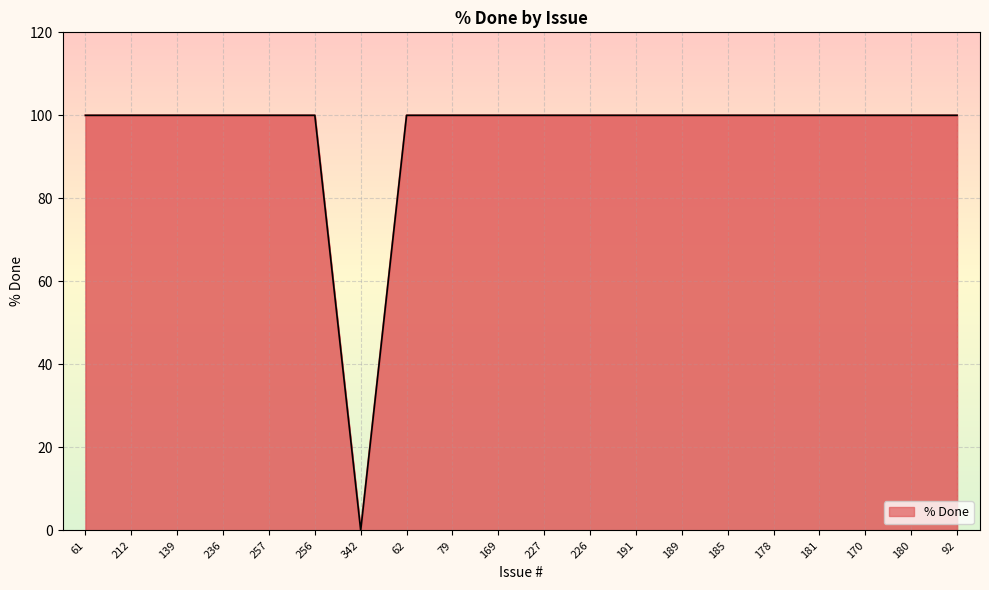

The value at 189 is 33. True or false?

False